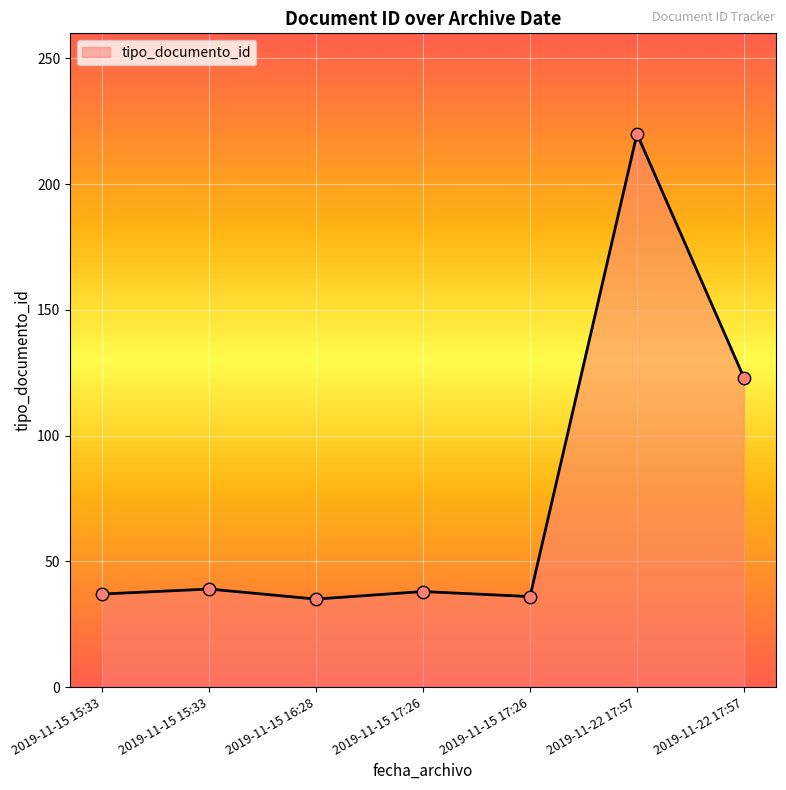

Which has a higher value, 2019-11-15 15:33 or 2019-11-22 17:57?

2019-11-22 17:57